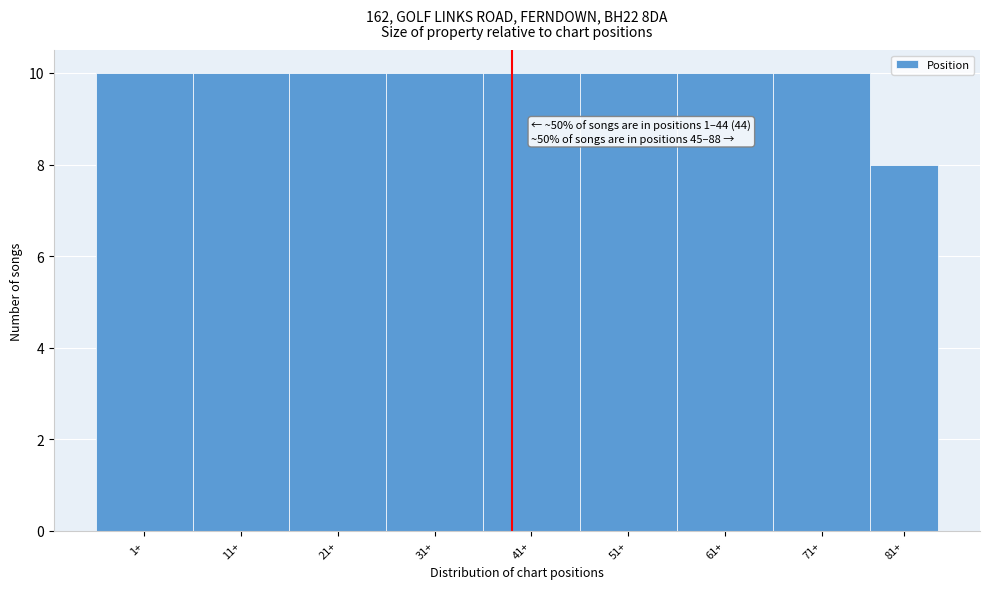

Reading left to right, transcribe all the data shown in this chart.

1+=10	11+=10	21+=10	31+=10	41+=10	51+=10	61+=10	71+=10	81+=8